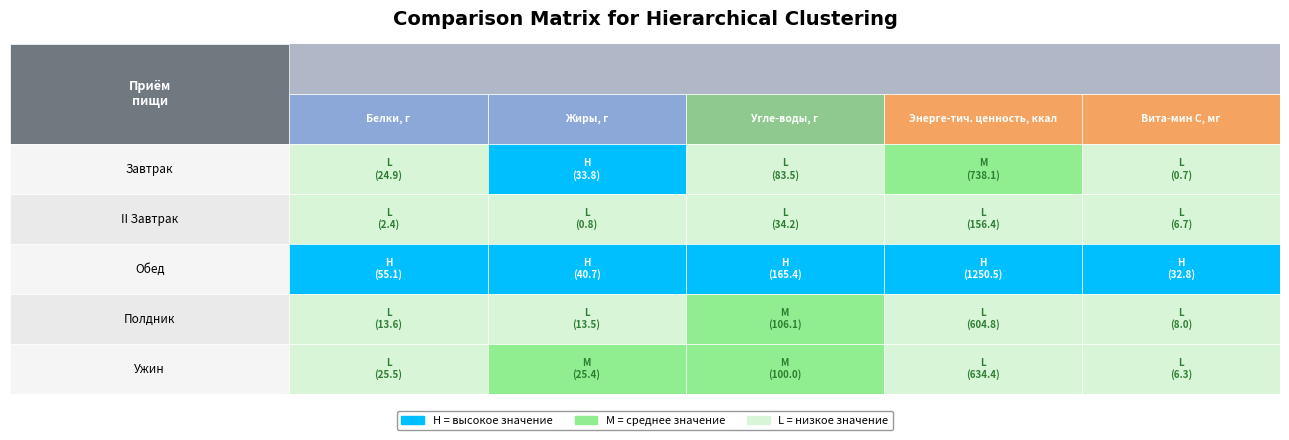

At which category is the sum across all series the highest?

3